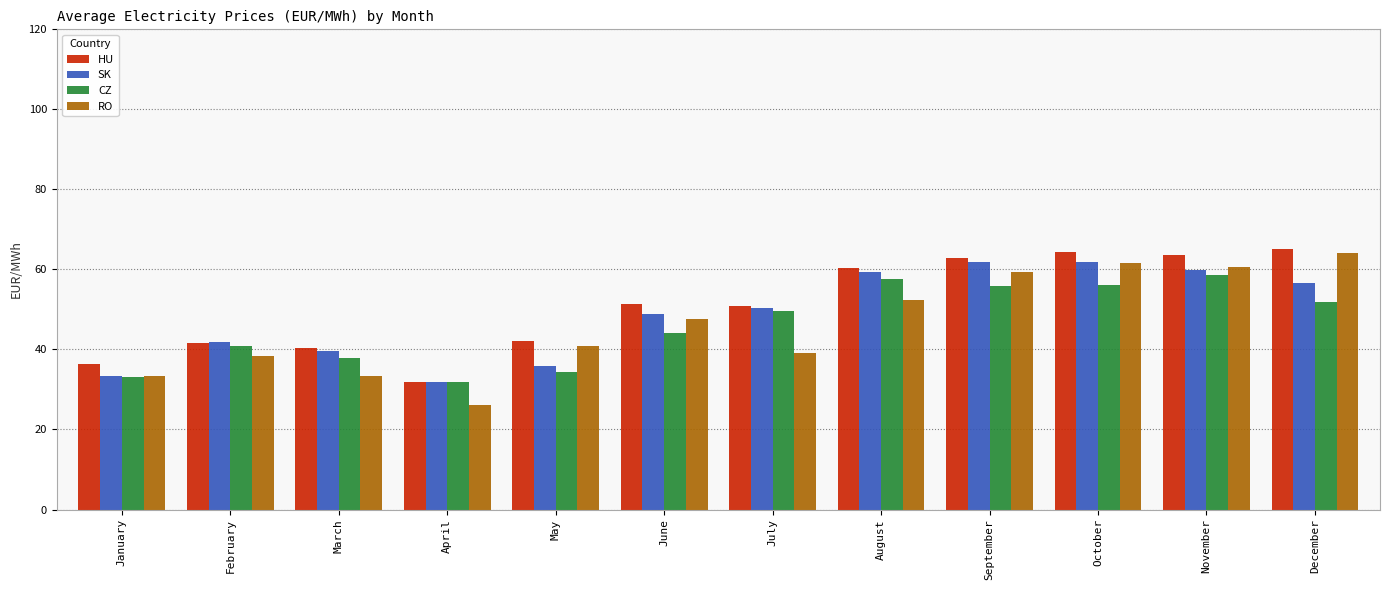

Which series has the largest range (max minus min)?

RO